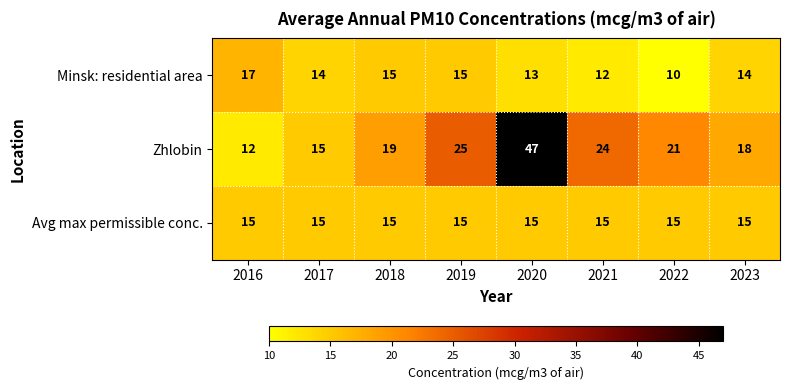

How many series are shown in this chart?

3